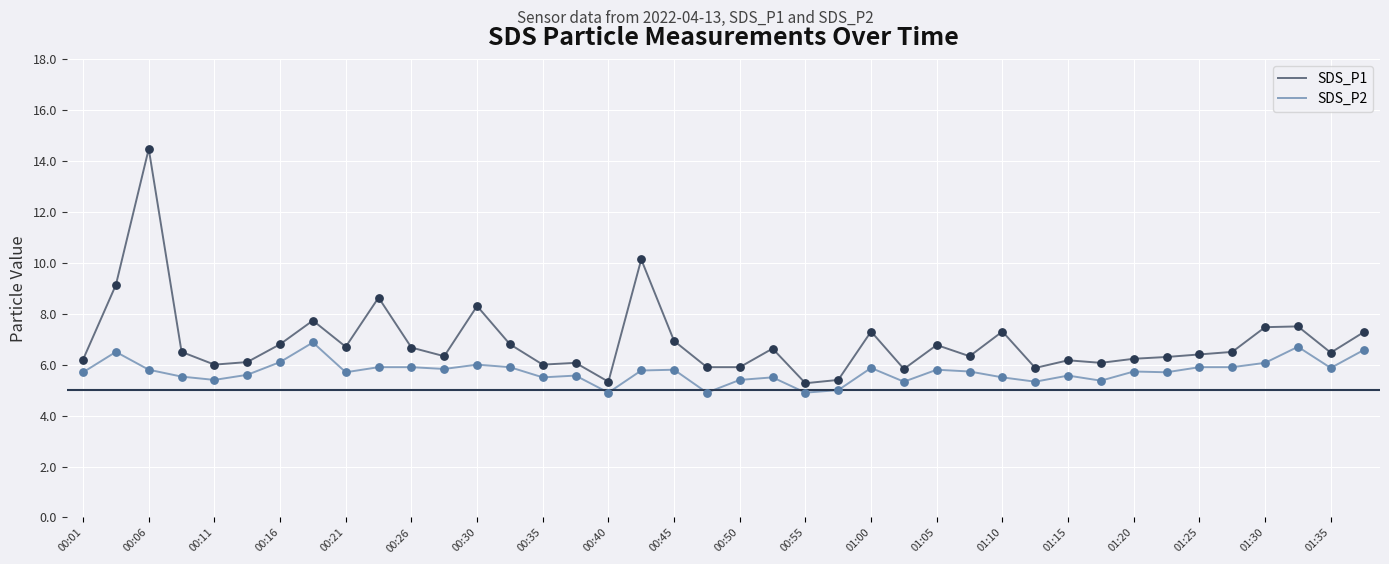

Which series has the largest range (max minus min)?

SDS_P1